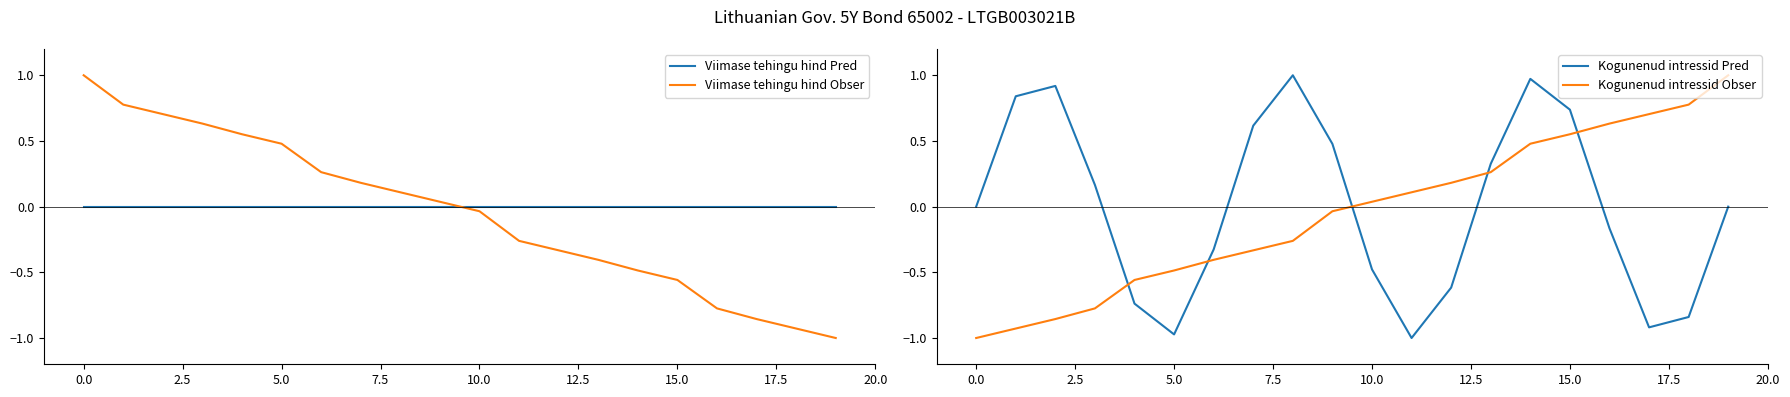

What is the lowest value of the Viimase tehingu hind Obser series?

-1.0